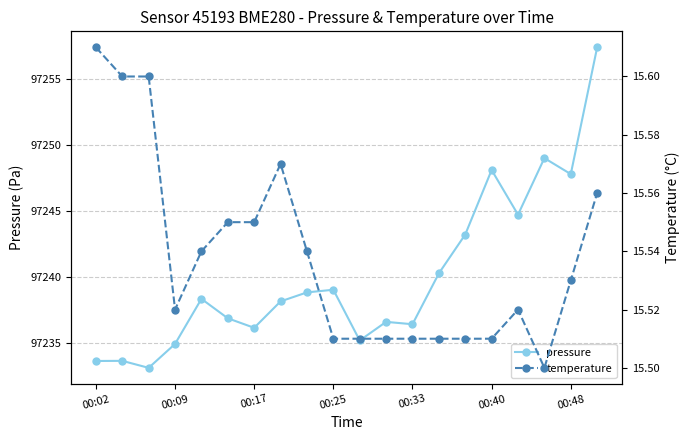

Reading left to right, list all the values displayed in this chart.

pressure: 97233.6	97233.6	97233.1	97234.9	97238.3	97236.9	97236.1	97238.1	97238.8	97239.0	97235.2	97236.6	97236.4	97240.3	97243.2	97248.1	97244.7	97249.0	97247.8	97257.4
temperature: 15.6	15.6	15.6	15.5	15.5	15.6	15.6	15.6	15.5	15.5	15.5	15.5	15.5	15.5	15.5	15.5	15.5	15.5	15.5	15.6